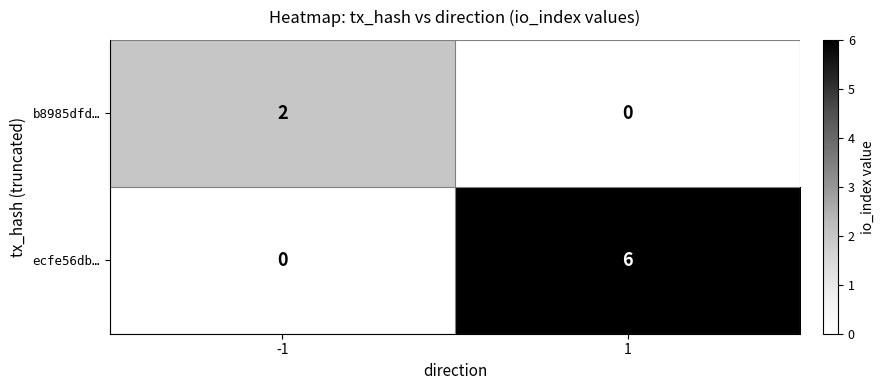

True or false: b8985dfd… has a value of 1 at 1.

False